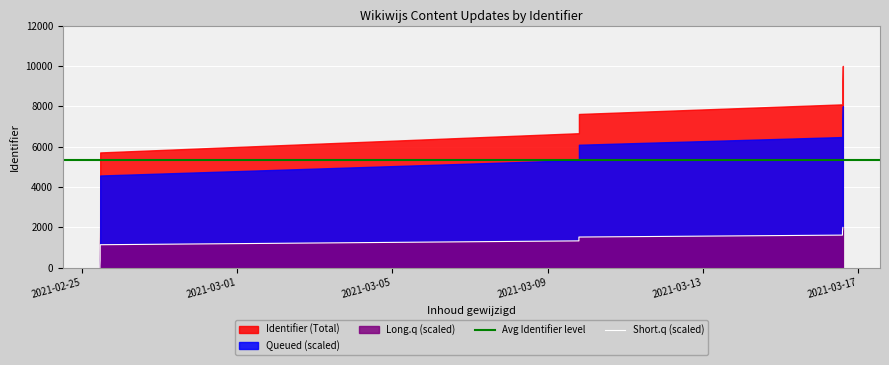

Is it true that the value at 2021-03-16 14:40:31 is 2000.0?

True